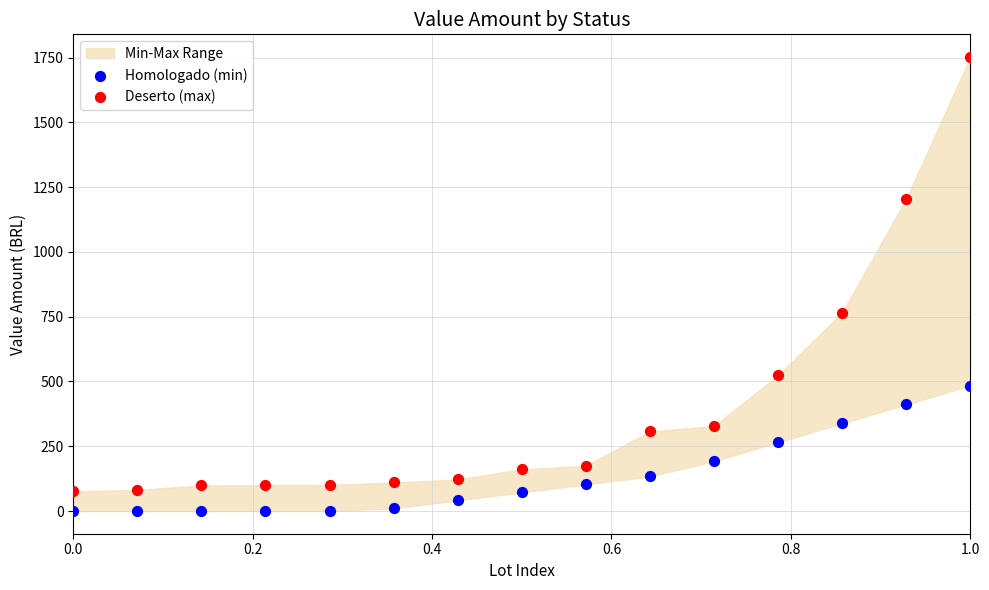

Which series contains the highest Y value?

Deserto (max)